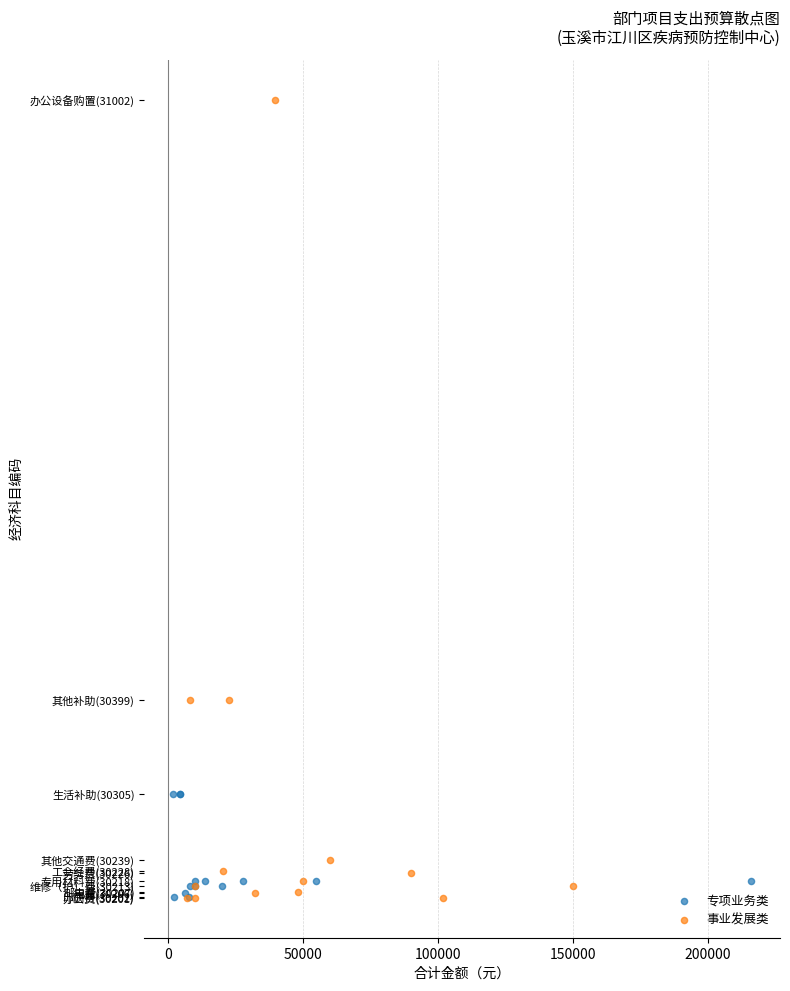

What are all the series names shown in the legend?

专项业务类, 事业发展类